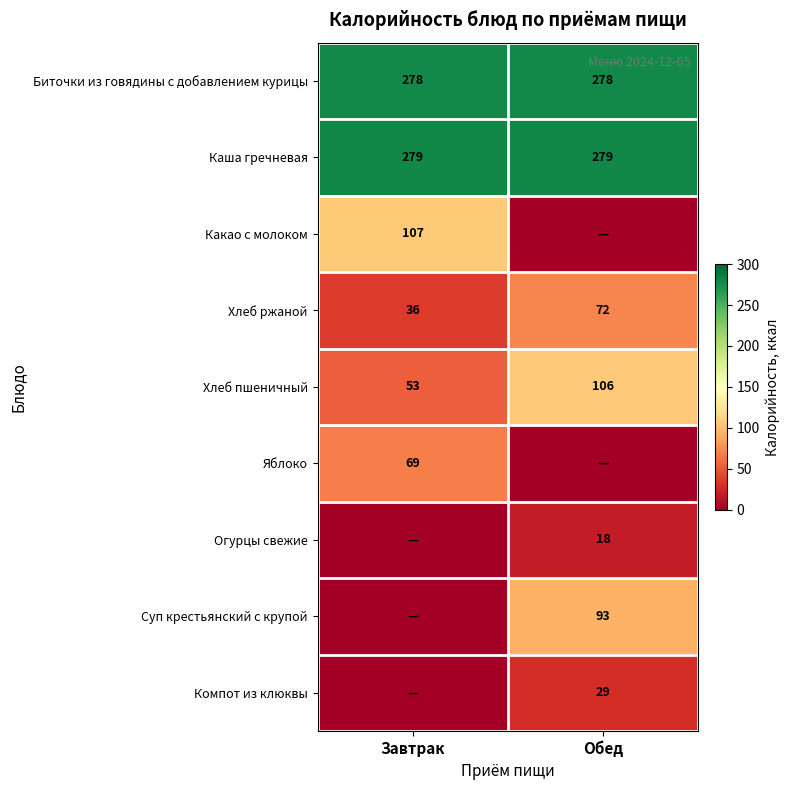

What is the approximate value of Каша гречневая at Завтрак?

279